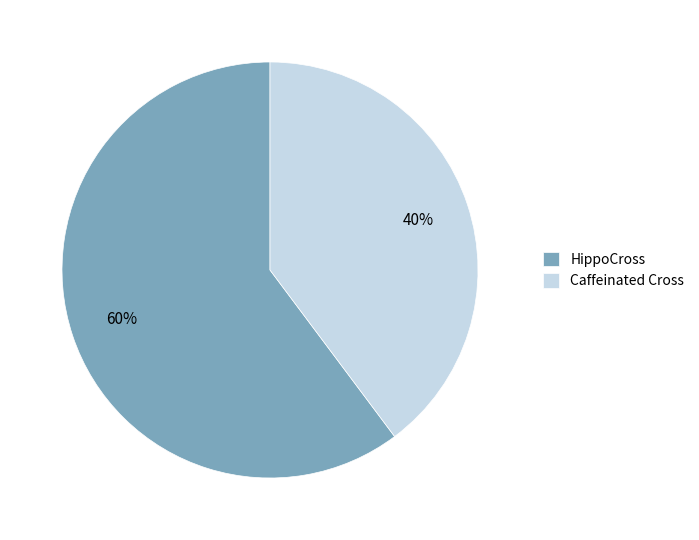

To the nearest percent, what percentage of the pie is HippoCross?

60%